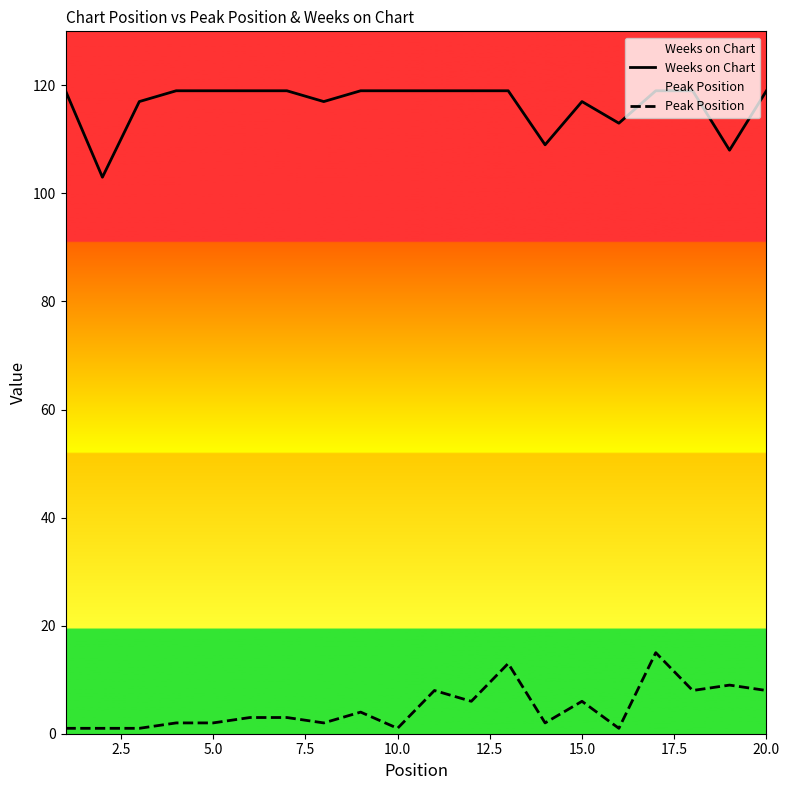

List the series in order of their overall mean, lowest first.

Peak Position, Weeks on Chart